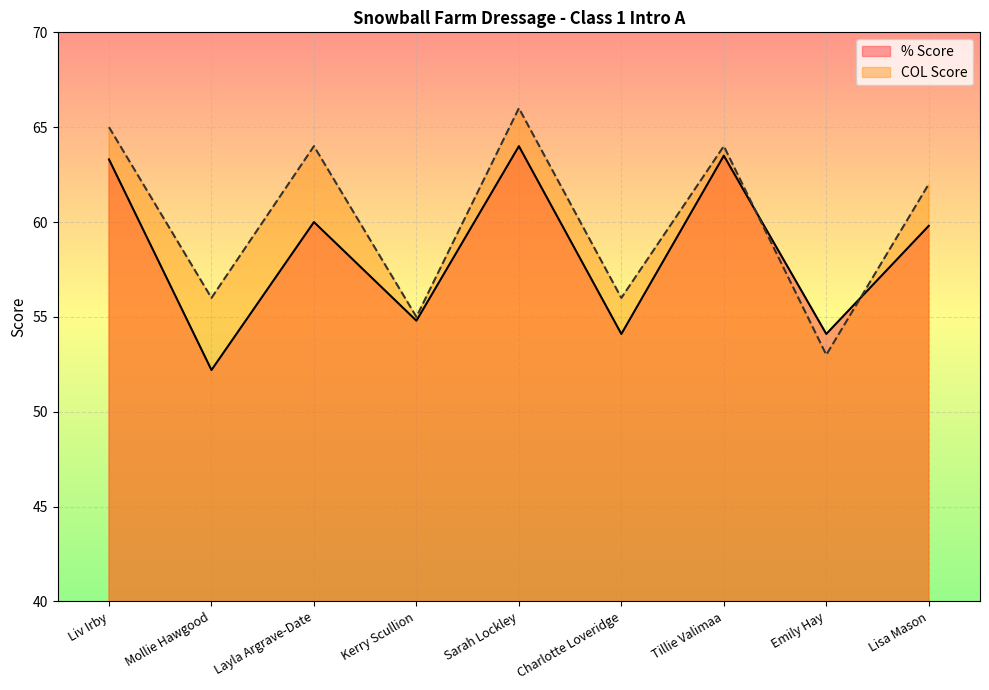

What is the approximate value of % Score at Tillie Valimaa?

63.5